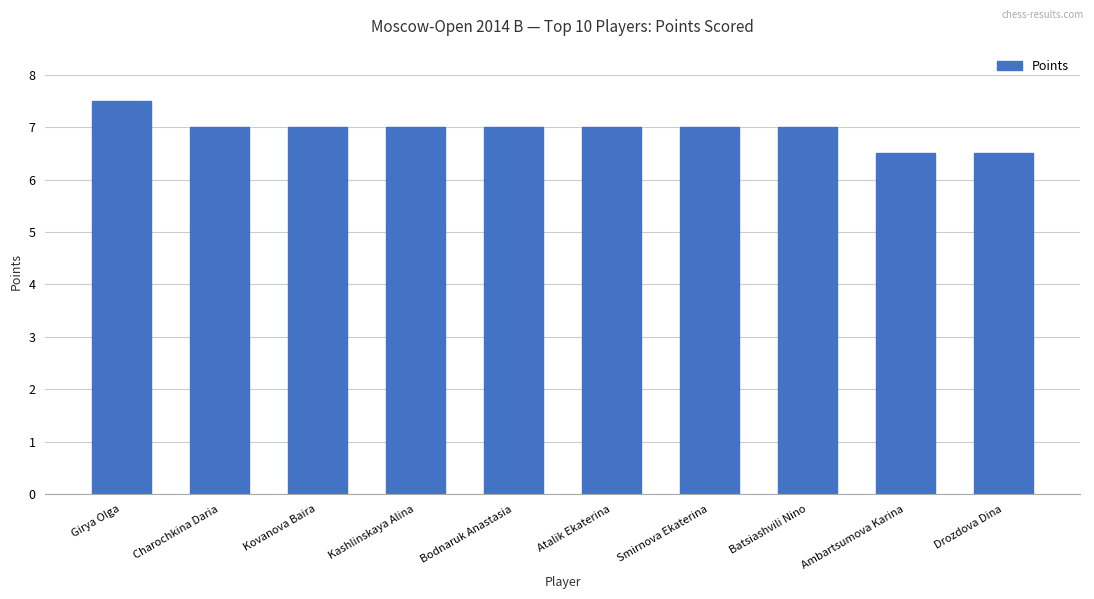

What is the change in value from Girya Olga to Atalik Ekaterina?

-0.5